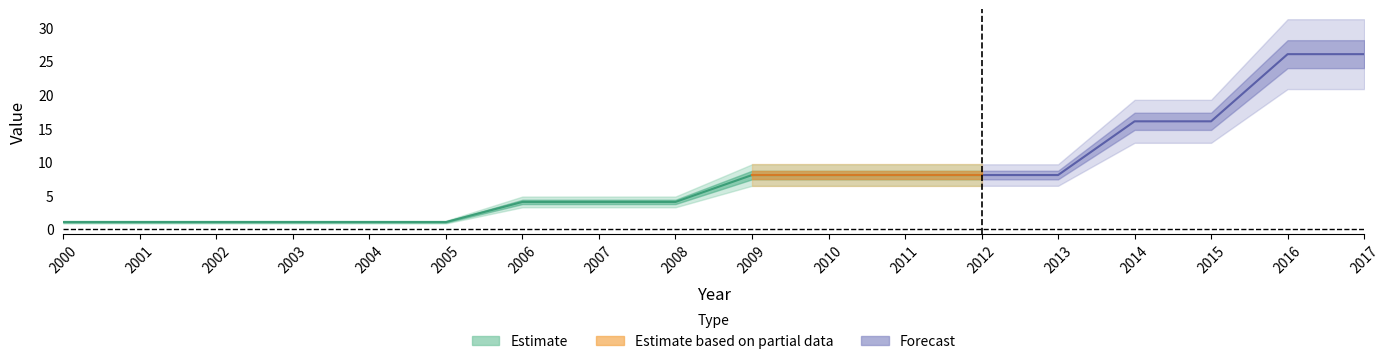

How many data points are above 8?

4